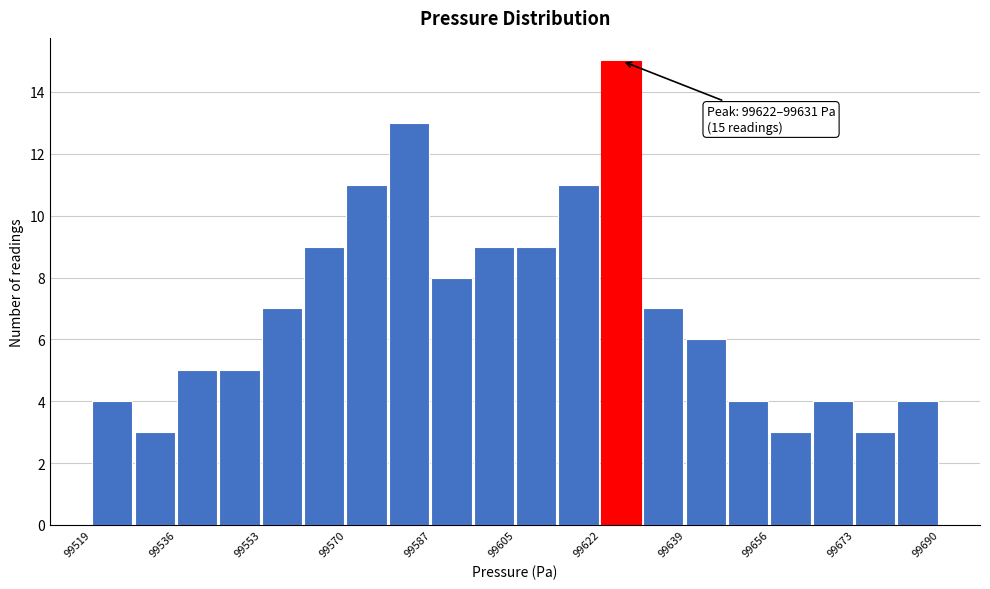

Over which range of the x-axis is the bar tallest?

99622 to 99630